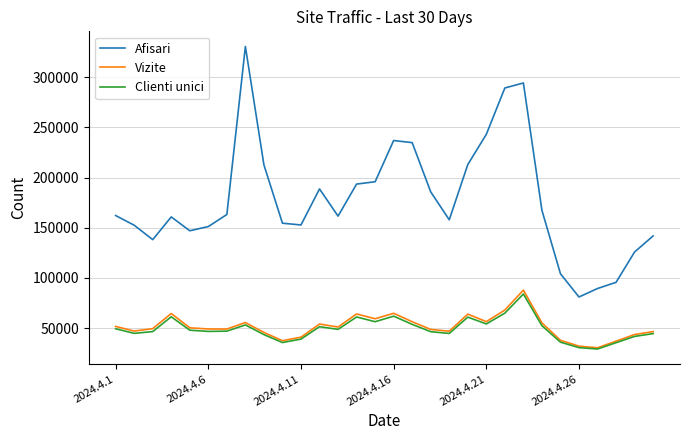

True or false: Afisari and Clienti unici cross at least once.

False